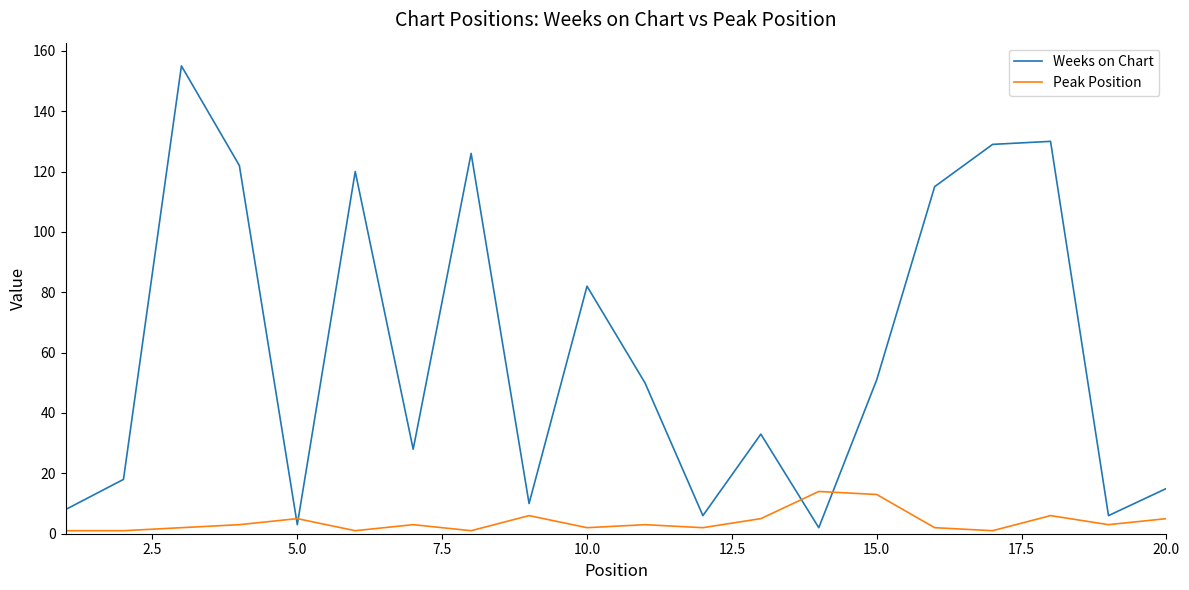

Rank the series by their maximum value, from lowest to highest.

Peak Position, Weeks on Chart